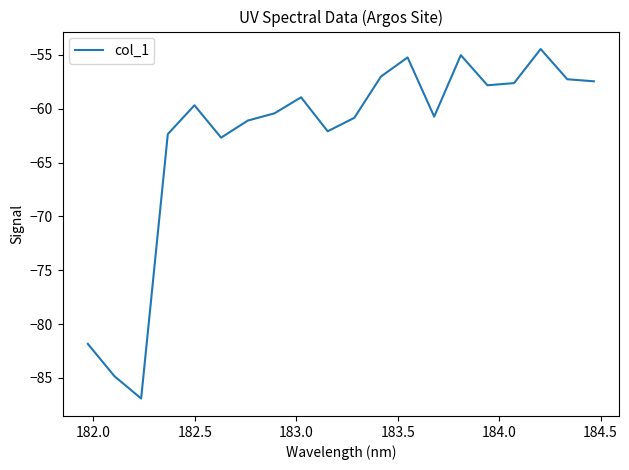

What is the minimum value shown in the chart?

-86.9